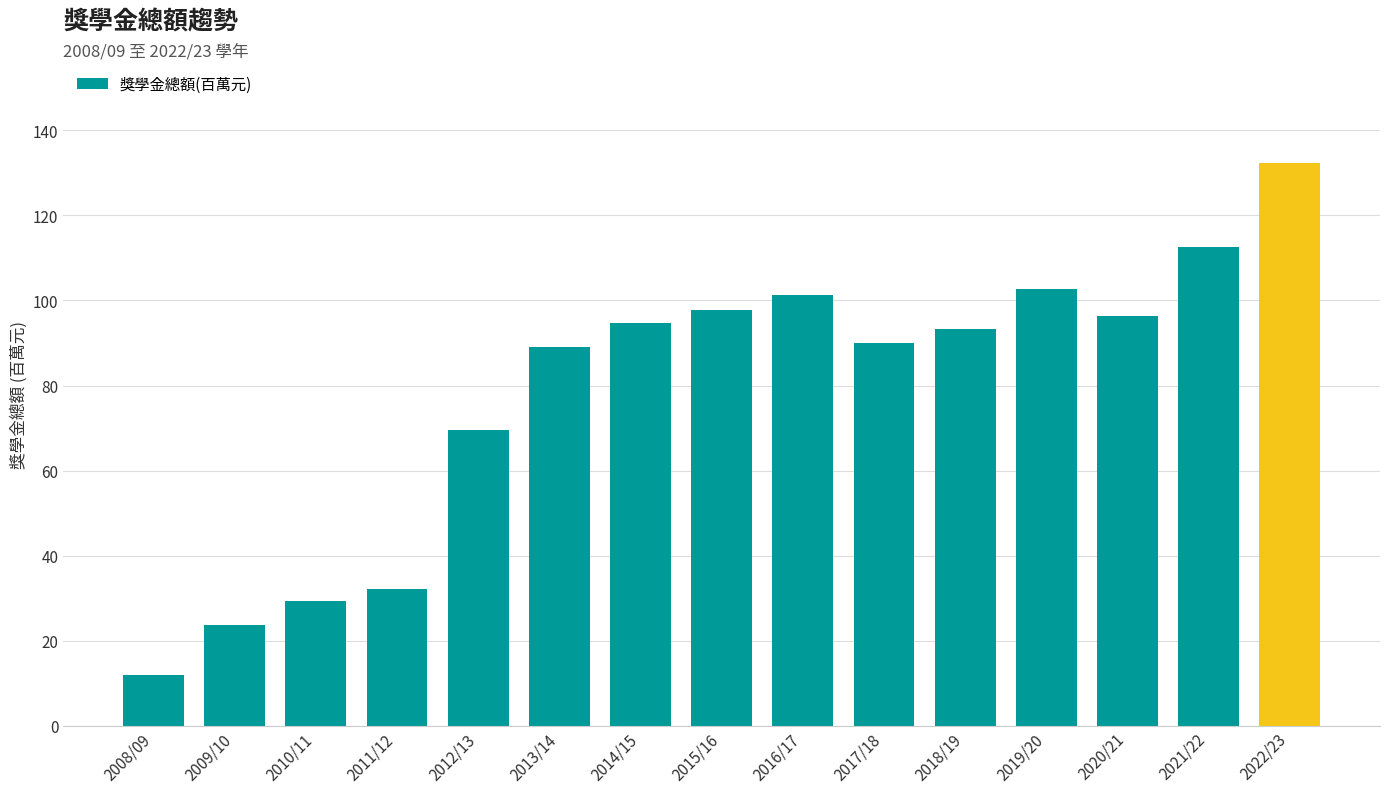

The chart shows a value of 40.3 at 2020/21. True or false?

False